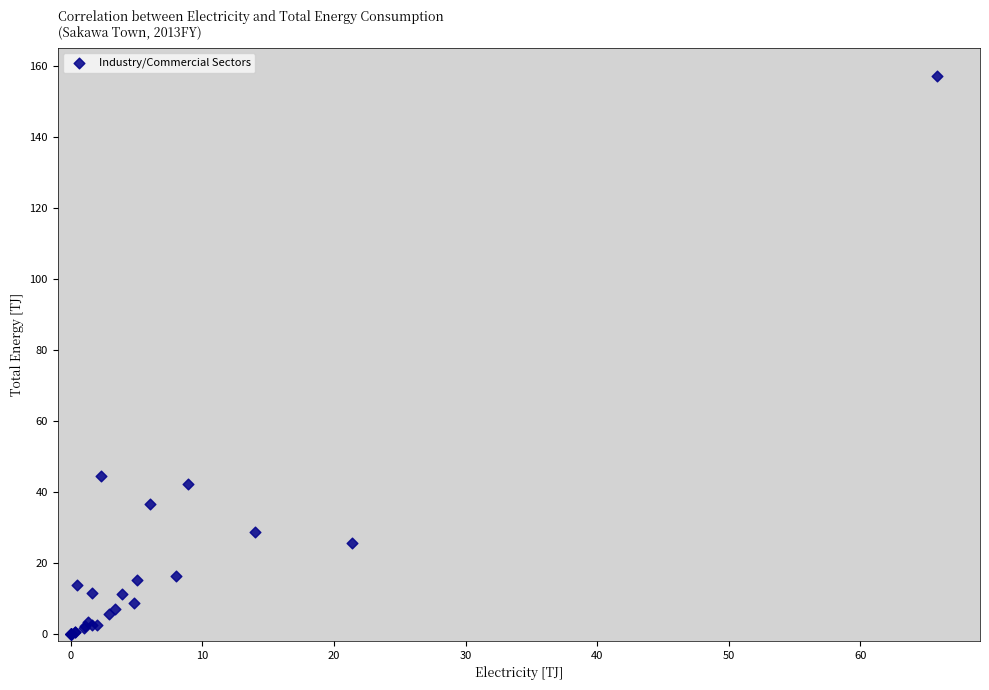

What Y value in the scatter plot is closest to 78?

44.6